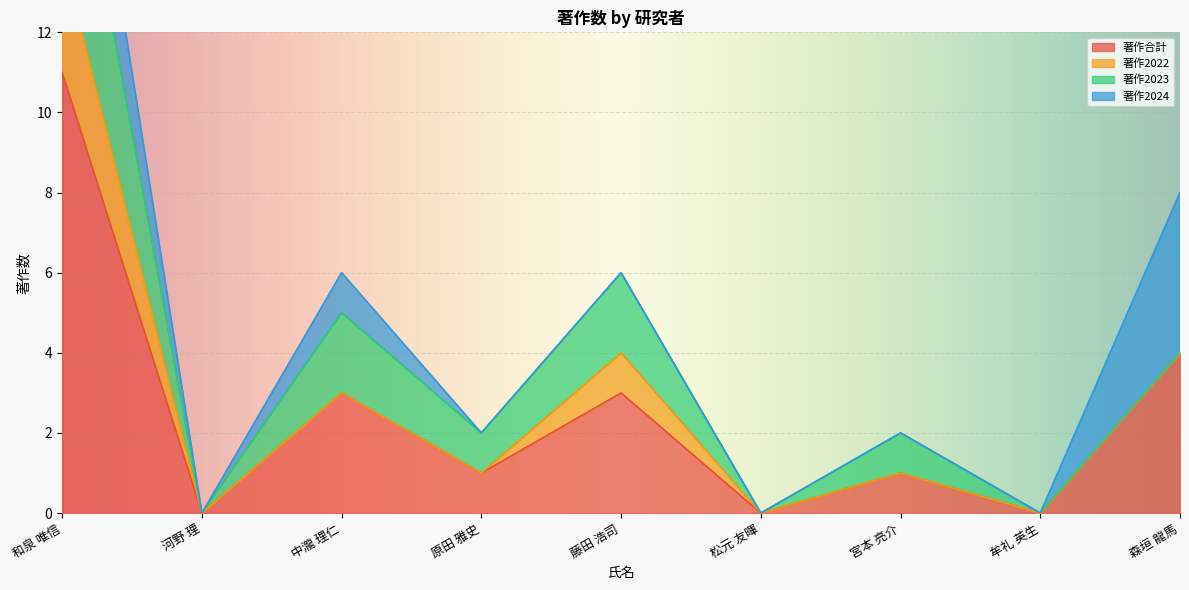

Is the value of 著作合計 at 牟礼 英生 greater than the value of 著作2023 at 藤田 浩司?

No